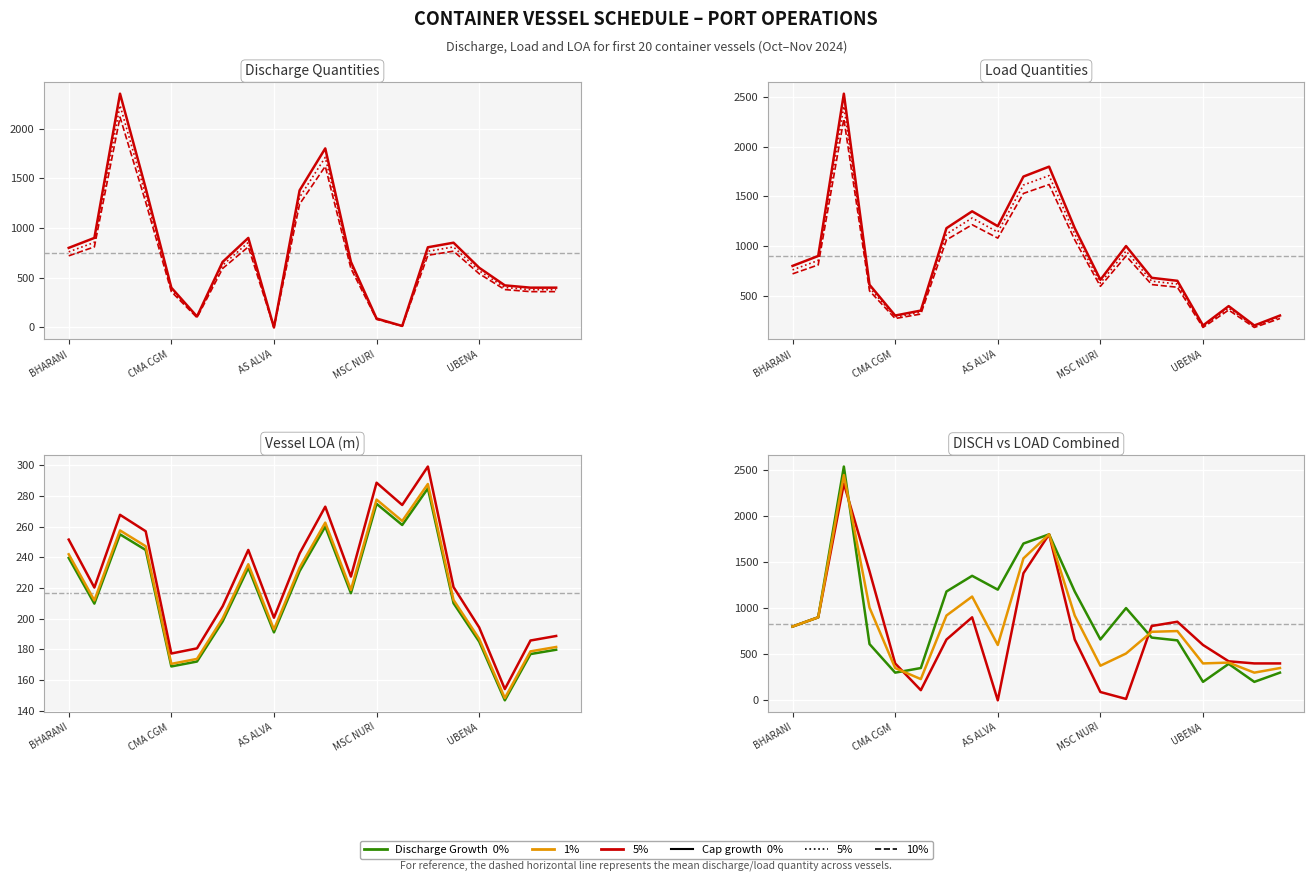

At which label is DISCH closest to 1175?

SPIL CAYA